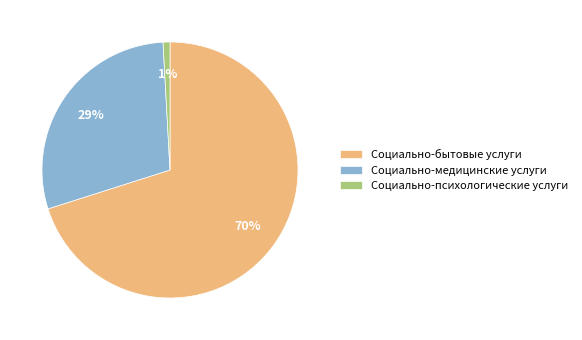

How many segments does this pie chart have?

3